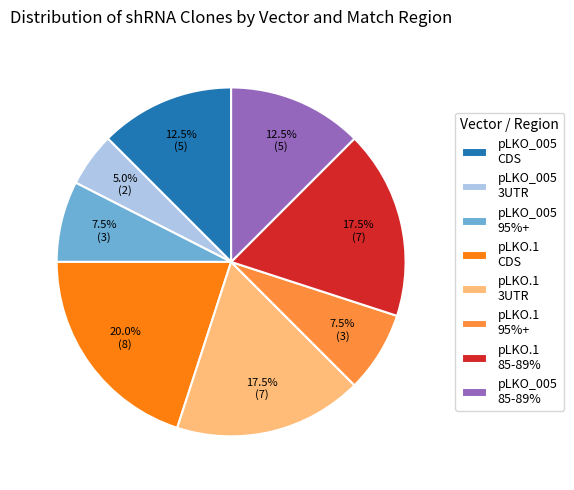

To the nearest percent, what is the difference between the largest and smallest slice percentages?

15%